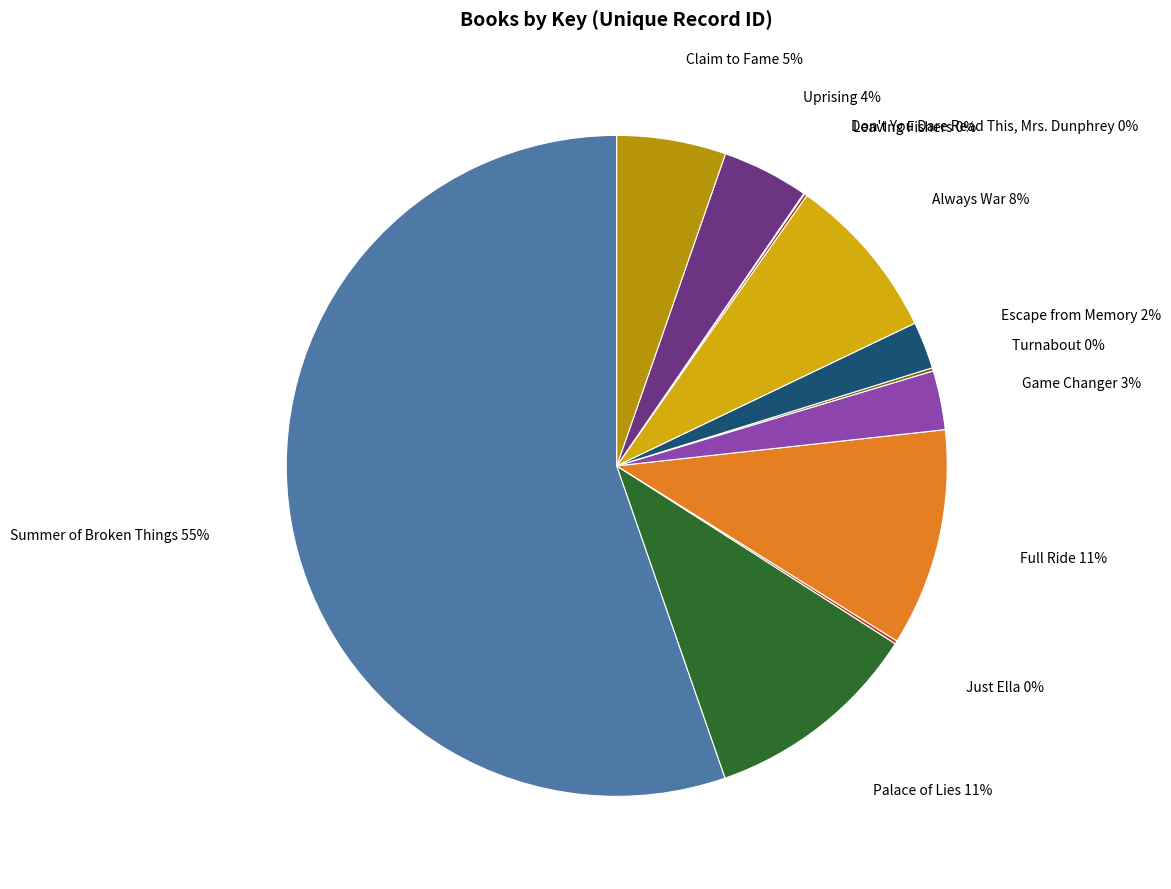

How many slices are in this pie chart?

12